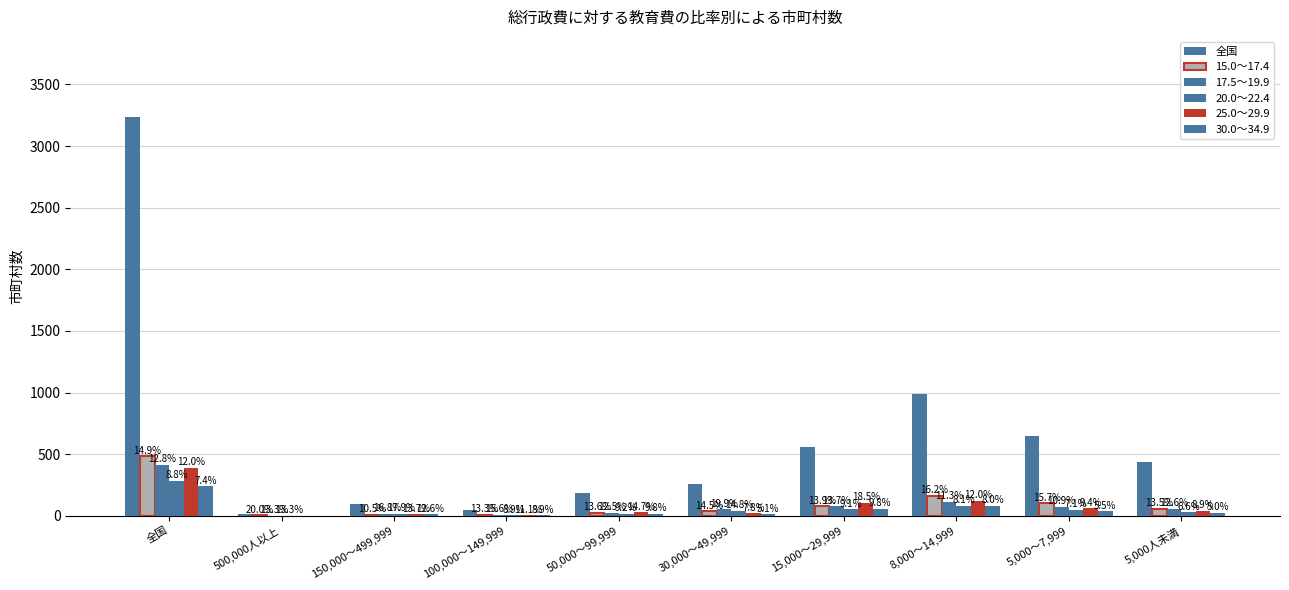

Rank the series at 150,000～499,999 from lowest to highest value.

15.0～17.4, 30.0～34.9, 25.0～29.9, 17.5～19.9, 20.0～22.4, 全国